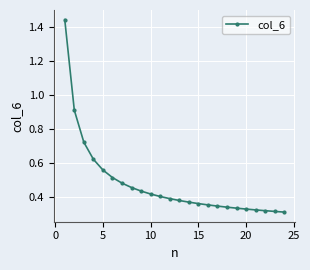

What is the value of the 2nd point from the left?

0.9